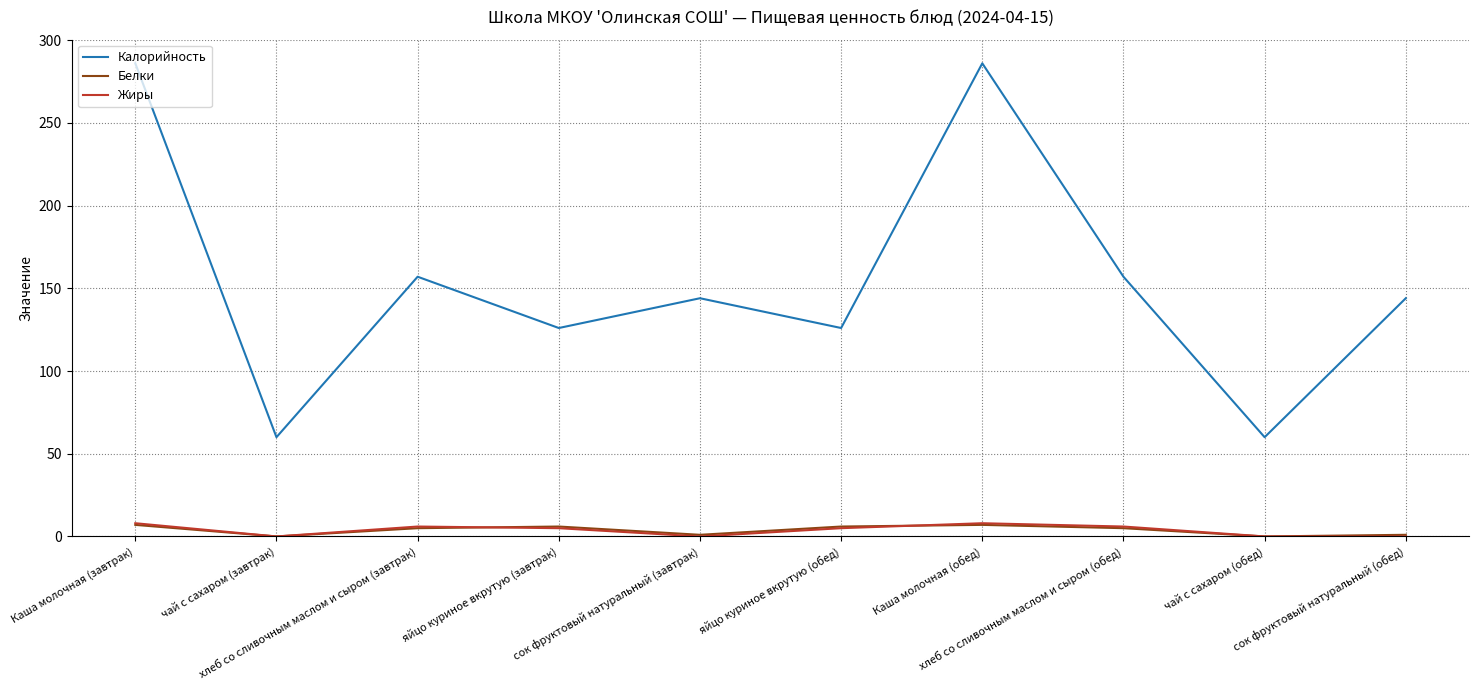

Is this an area chart (filled region under the line)?

No